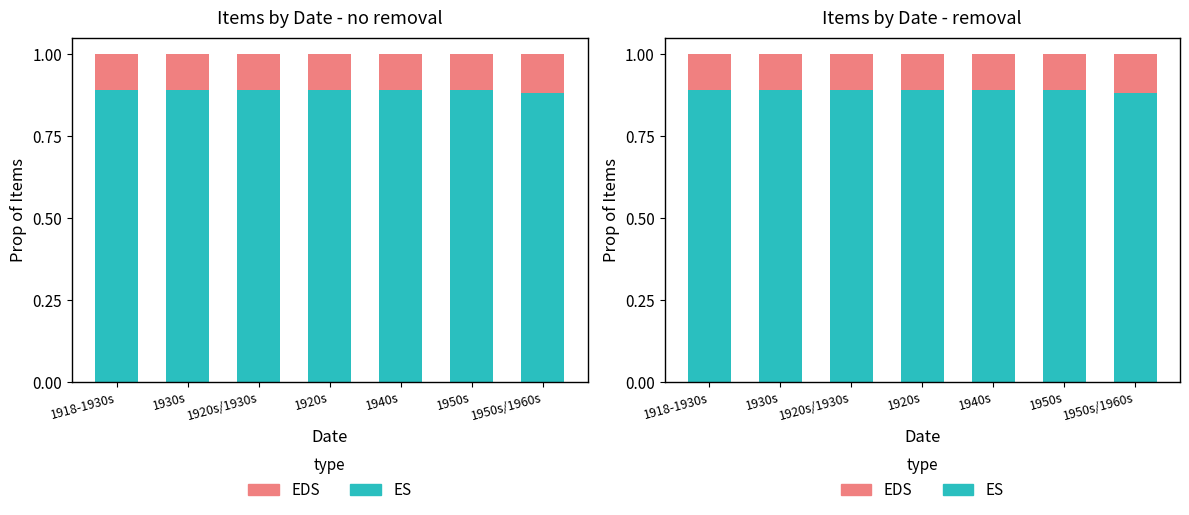

What is the total value across all series at 1918-1930s?

1.0